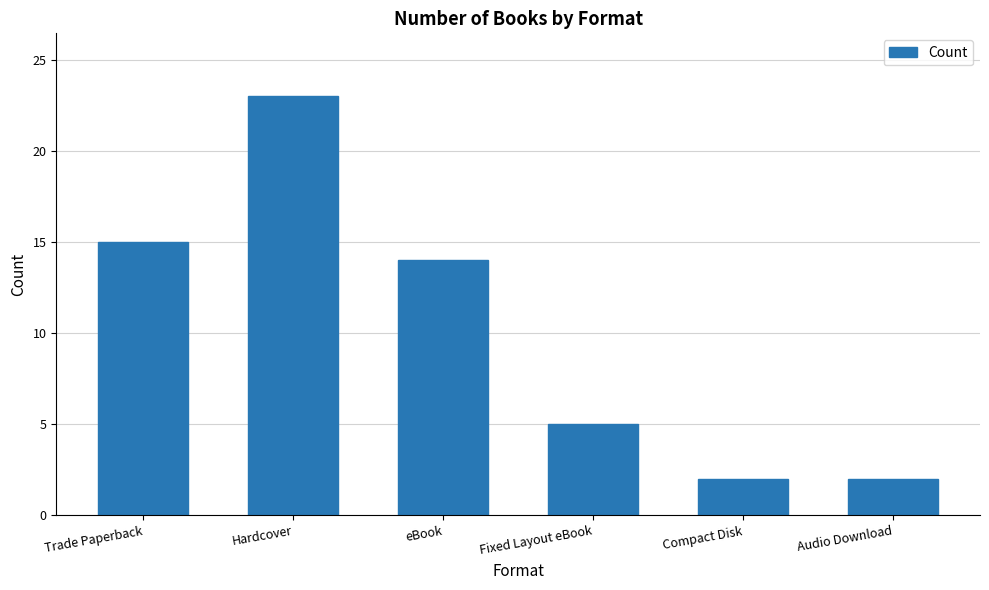

The chart shows a value of 15 at Trade Paperback. True or false?

True